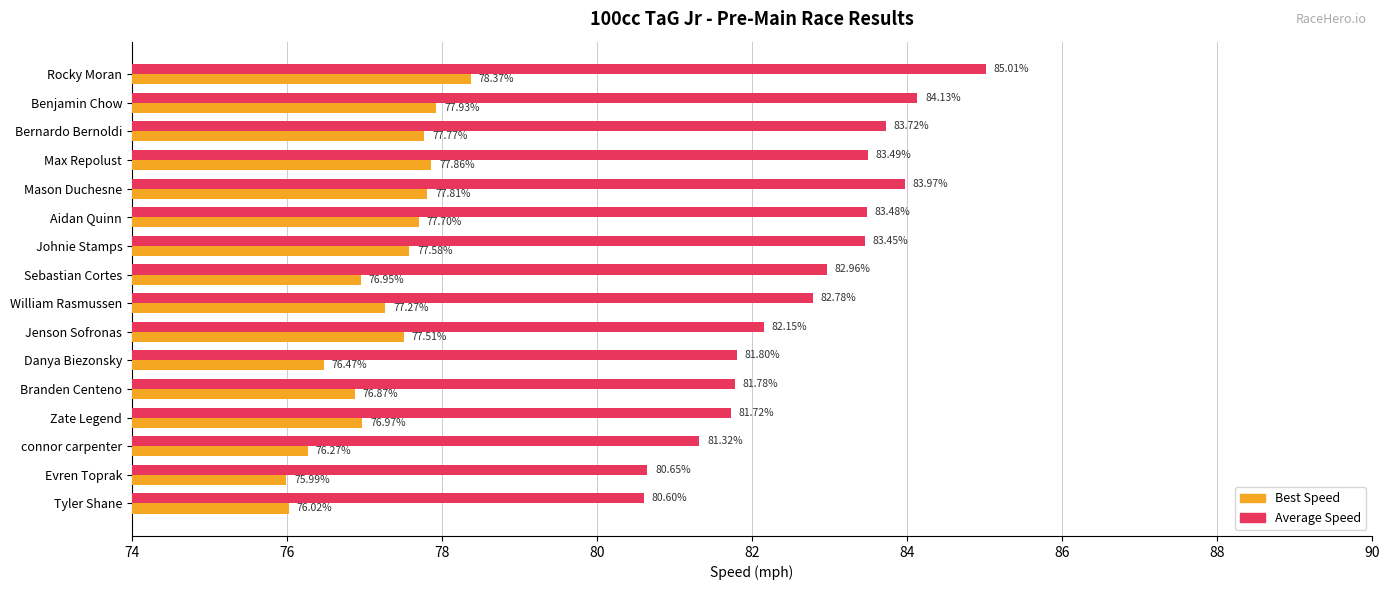

Which series has the widest spread of values?

Average Speed